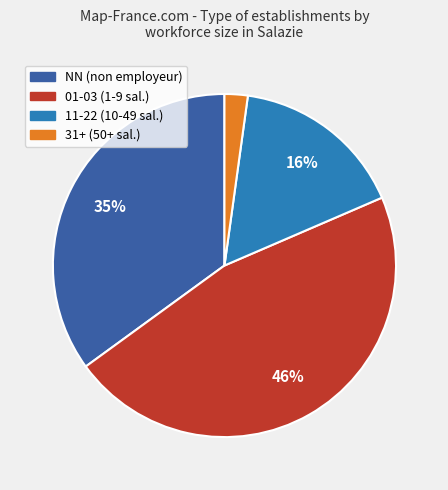

True or false: 31+ (50+ sal.) accounts for 2% of the total.

True